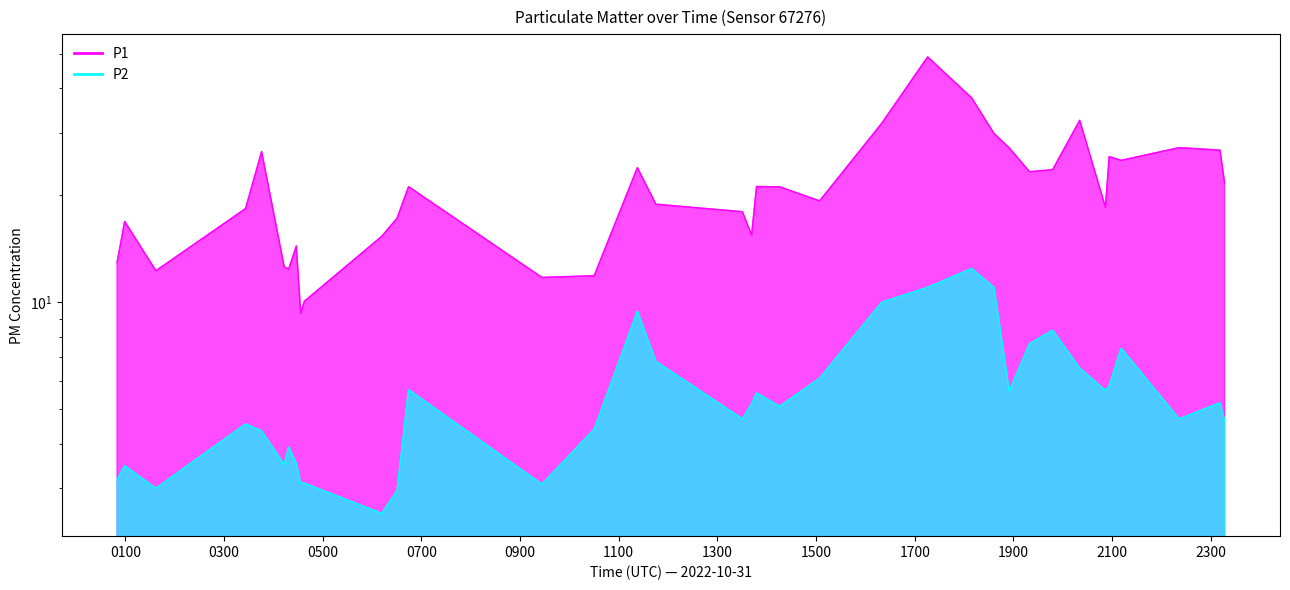

In P1, how many points are higher than both neighbors (excluding endpoints)?

10